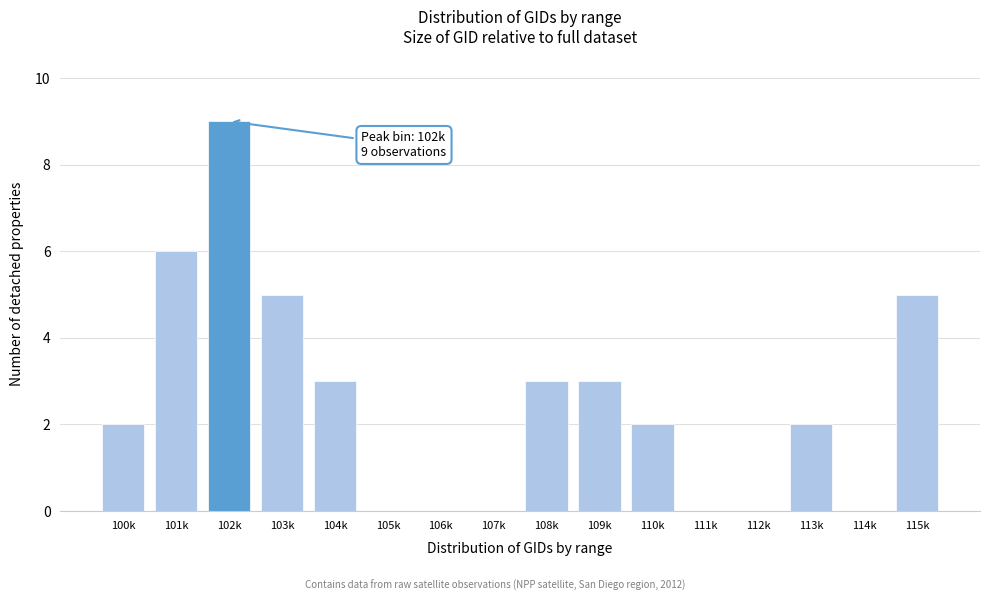

Reading left to right, list all the values displayed in this chart.

100k=2	101k=6	102k=9	103k=5	104k=3	105k=0	106k=0	107k=0	108k=3	109k=3	110k=2	111k=0	112k=0	113k=2	114k=0	115k=5